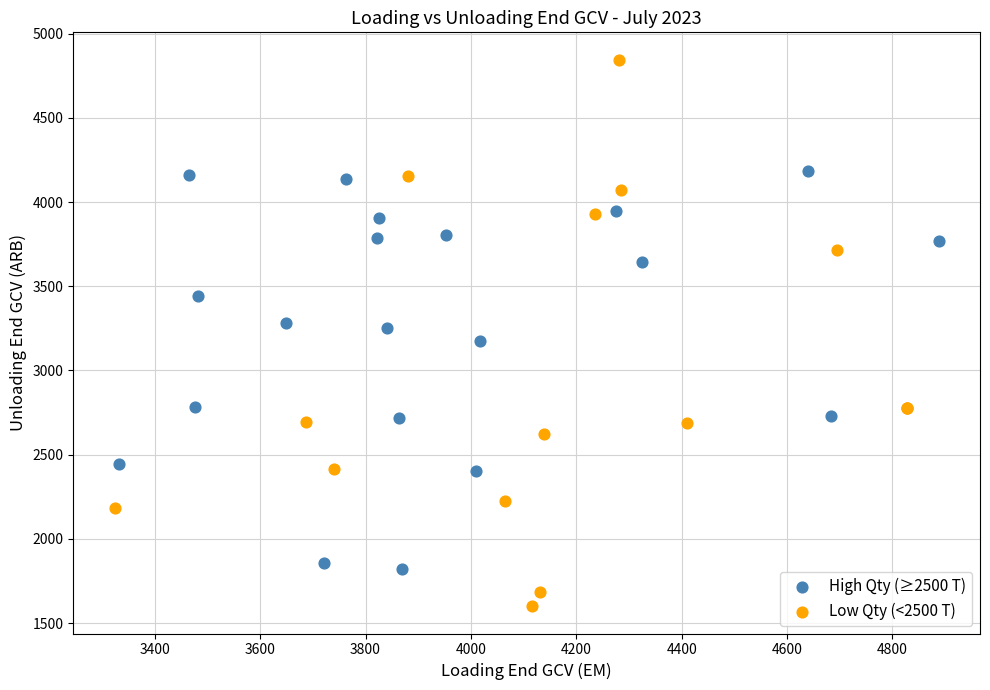

Which series has the largest Y range (max minus min)?

Low Qty (<2500 T)